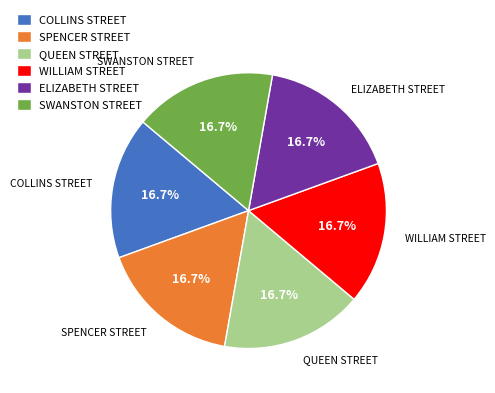

How many slices are in this pie chart?

6